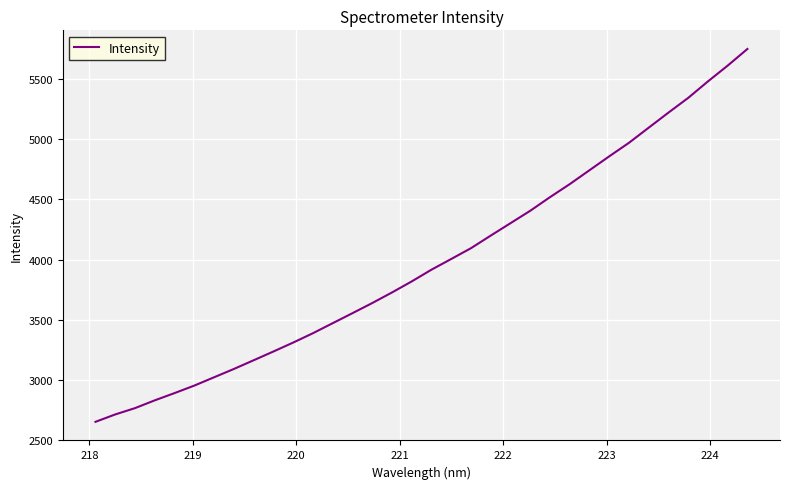

What is the sum of all values?

135375.7